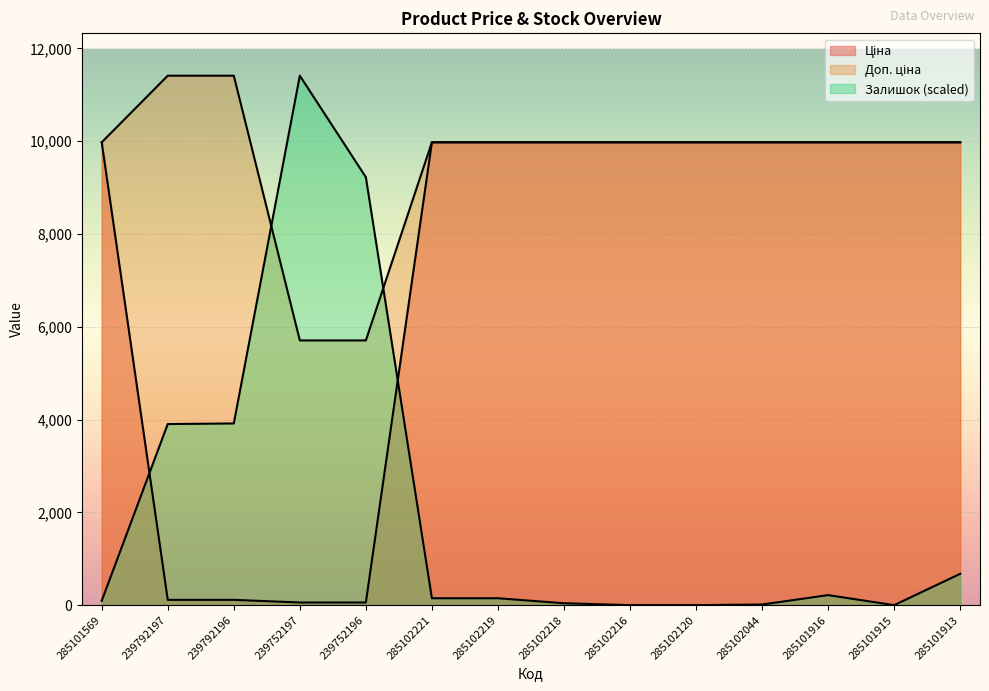

Reading left to right, extract all data points from this chart.

Ціна: 9975.0	114.1	114.1	57.0	57.0	9975.0	9975.0	9975.0	9975.0	9975.0	9975.0	9975.0	9975.0	9975.0
Доп. ціна: 9975.0	11410.0	11410.0	5705.0	5705.0	9975.0	9975.0	9975.0	9975.0	9975.0	9975.0	9975.0	9975.0	9975.0
Залишок: 94.5	3902.4	3915.9	11410.0	9222.5	148.5	148.5	40.5	0.0	0.0	13.5	216.0	0.0	675.1